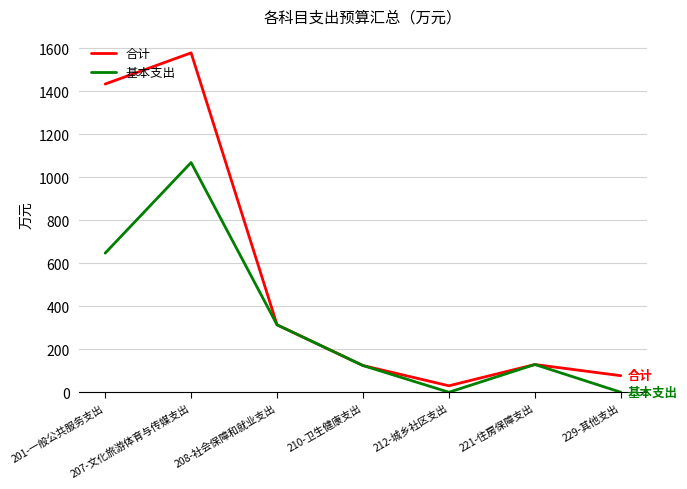

What is the approximate value of 基本支出 at 208-社会保障和就业支出?

313.5